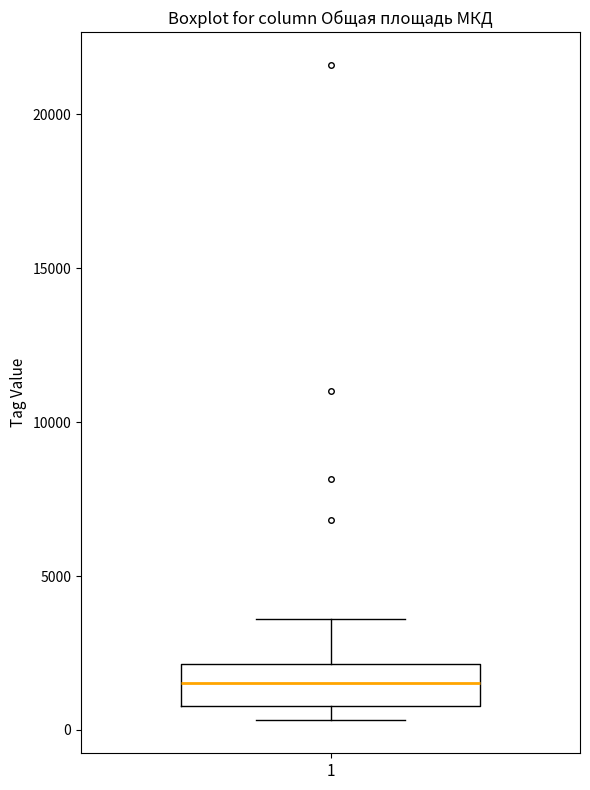

Transcribe this box plot: give where the median line is, the range the box spans, and where the two whiskers end, as read against the y-axis. The values are not printed on the chart, so give them approximately, as read against the axis.

median 1500, box 1000 to 2000, whiskers 500 to 3500